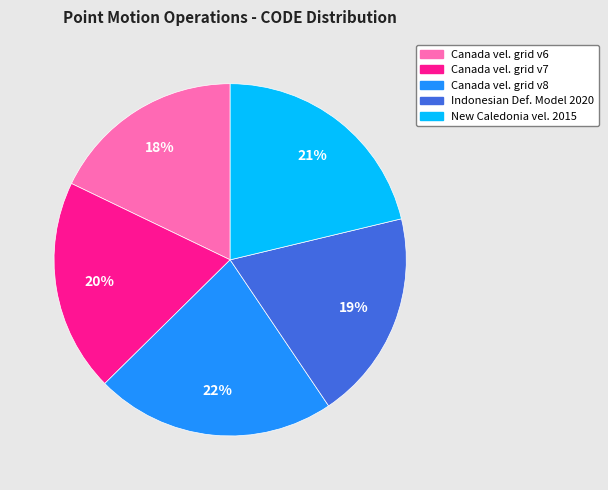

To the nearest percent, what is the average slice percentage?

20%